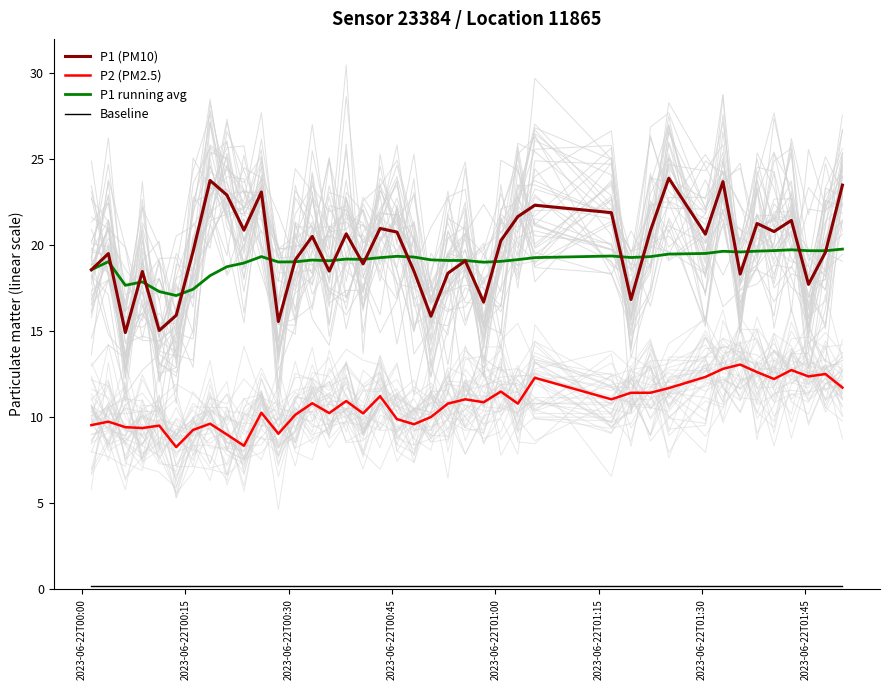

What is the minimum value for P2 (PM2.5)?

8.3